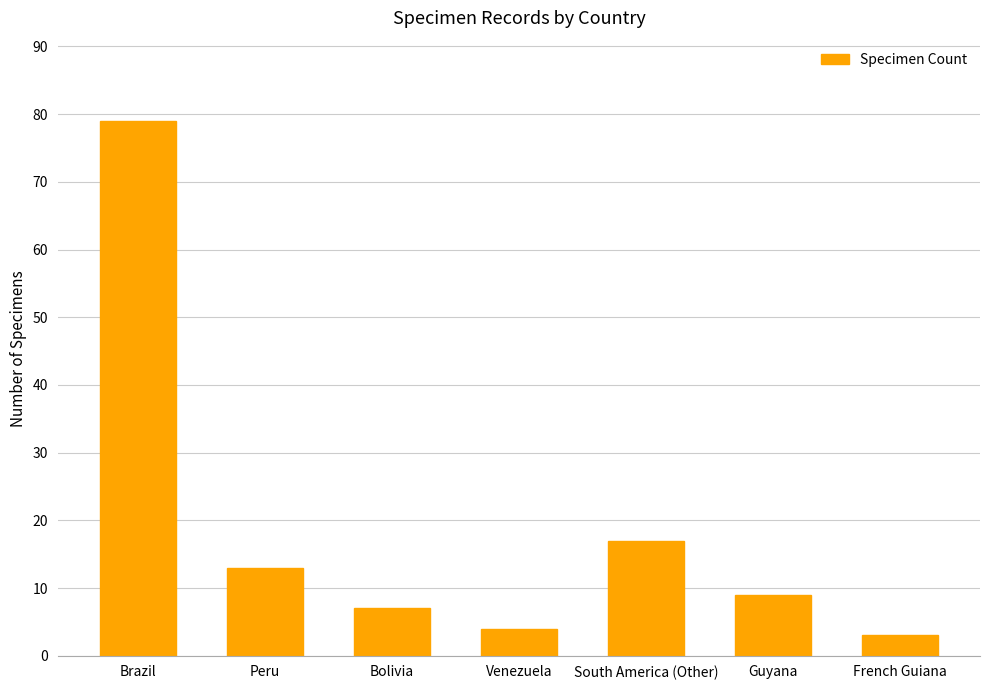

What is the difference between the maximum and minimum values?

76